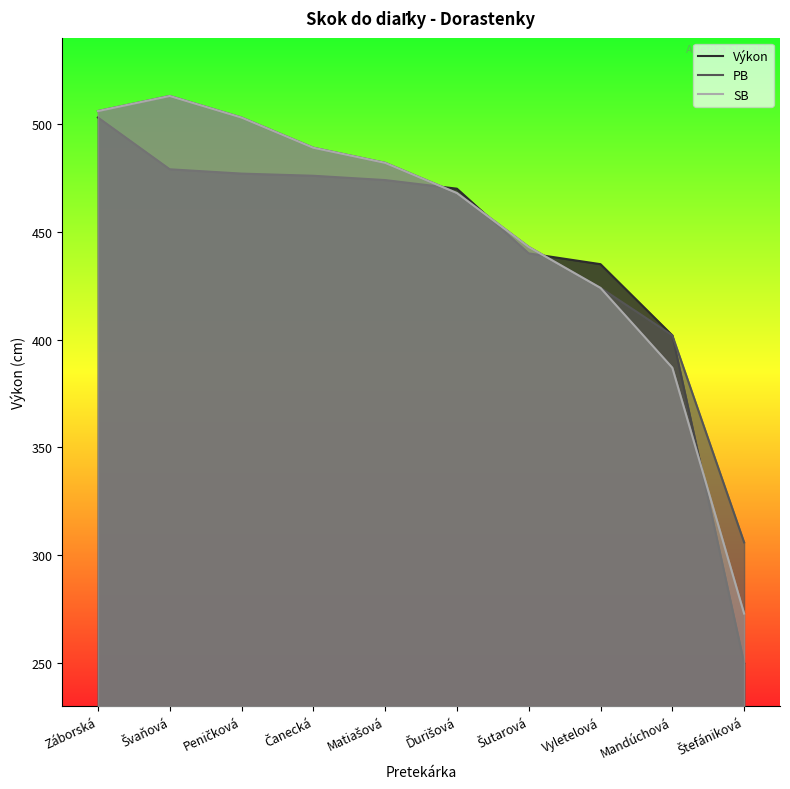

How many data points in SB are less than 482?

5